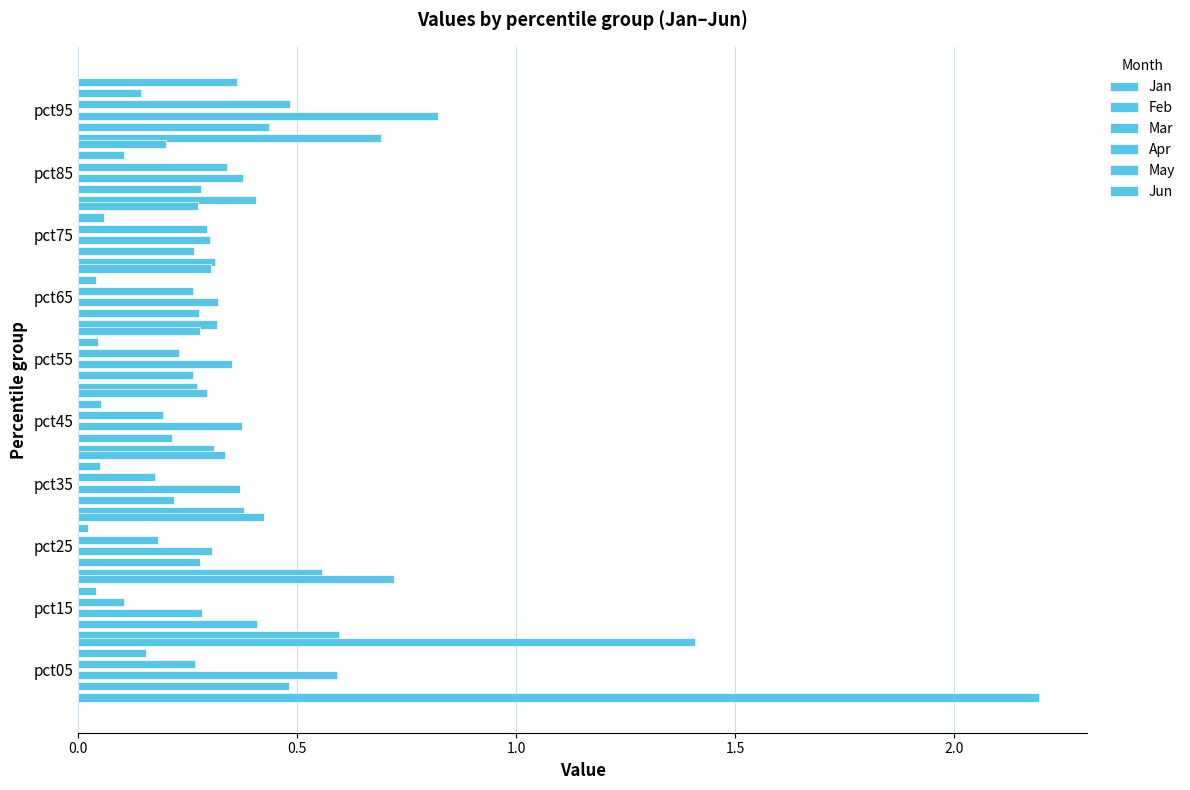

Between pct05 and pct85, which series saw the biggest shift?

Jan